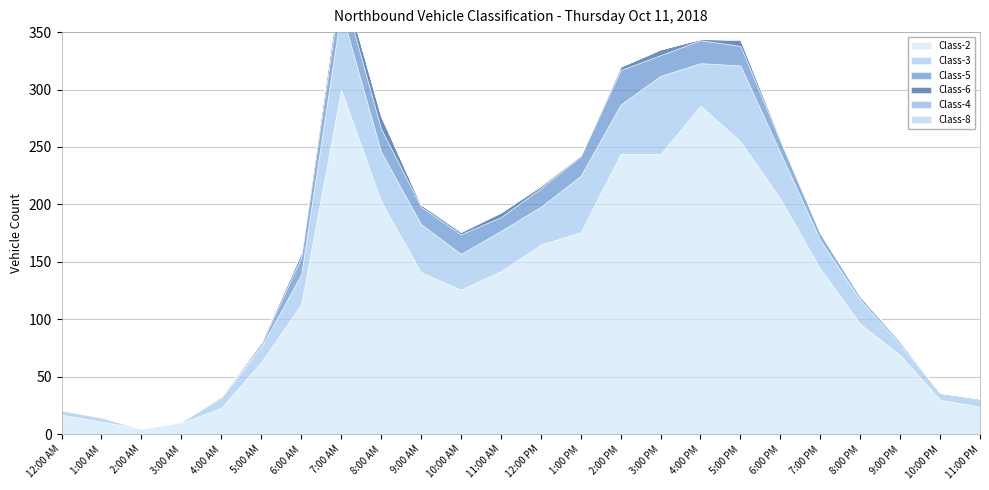

Reading left to right, extract all data points from this chart.

Class-2: 17	11	5	10	23	63	113	300	203	141	126	142	165	176	244	244	286	255	205	144	96	69	30	24
Class-3: 4	3	0	1	9	13	26	69	43	42	31	35	33	49	43	68	37	66	40	25	21	9	6	7
Class-5: 0	1	0	0	0	2	15	22	20	15	17	12	16	17	30	18	20	17	10	6	3	2	0	0
Class-6: 0	0	0	0	1	2	4	9	11	2	2	4	2	1	3	5	1	5	2	0	0	1	0	0
Class-4: 0	0	0	0	0	0	0	0	0	0	0	0	0	0	0	0	0	1	0	0	0	0	0	0
Class-8: 0	0	0	0	0	0	0	0	0	0	1	0	1	0	0	0	0	0	0	0	0	0	0	0